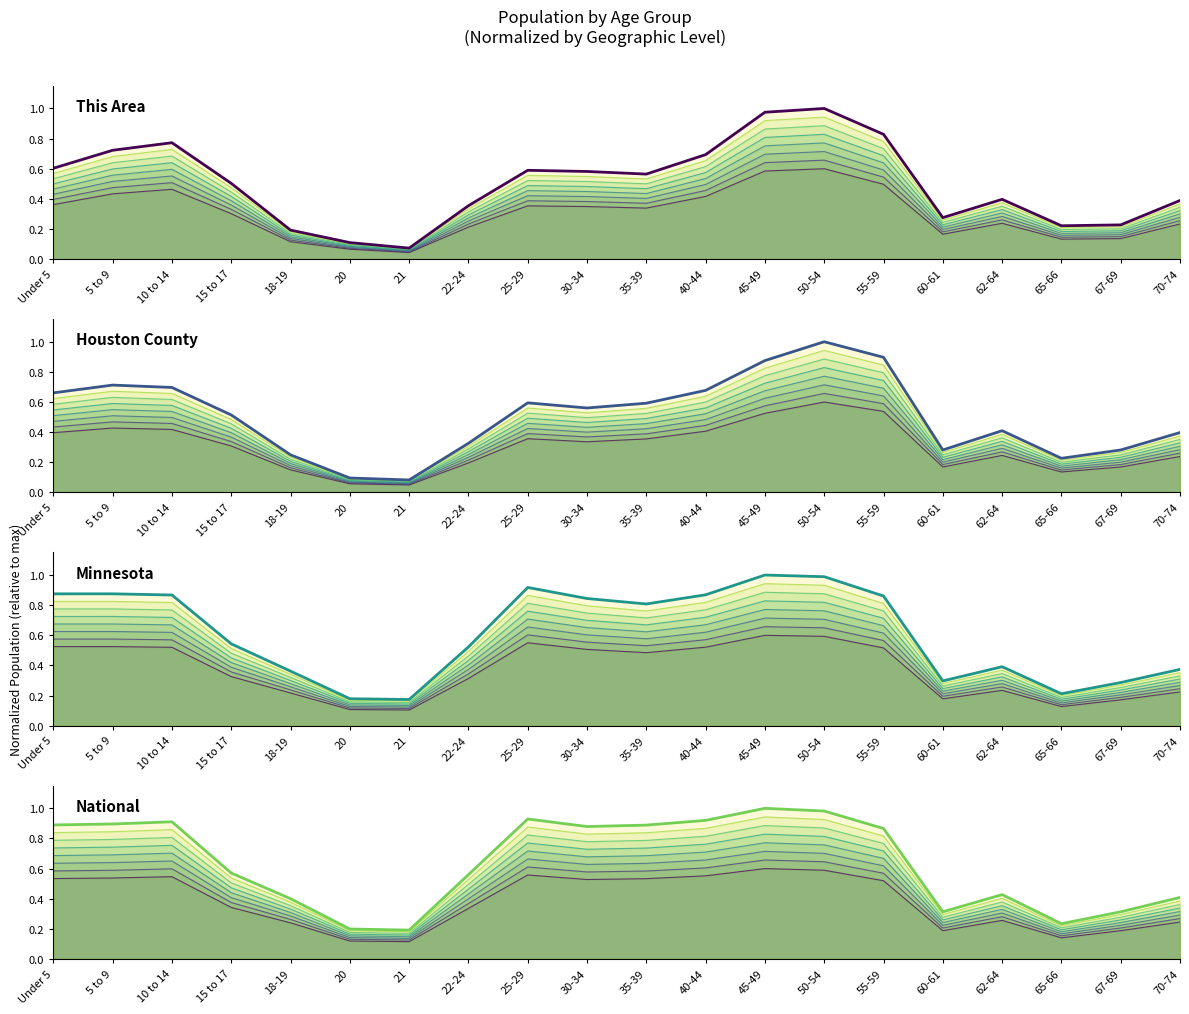

Which series has the widest spread of values?

This Area